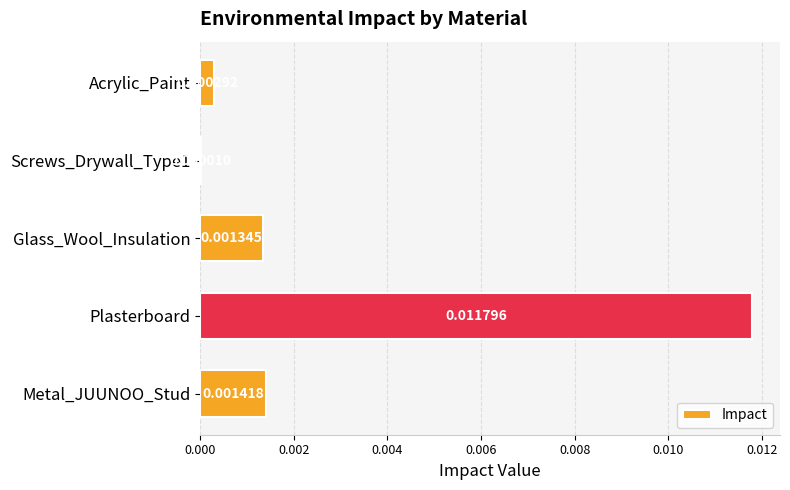

Which label corresponds to the largest value in the chart?

Plasterboard